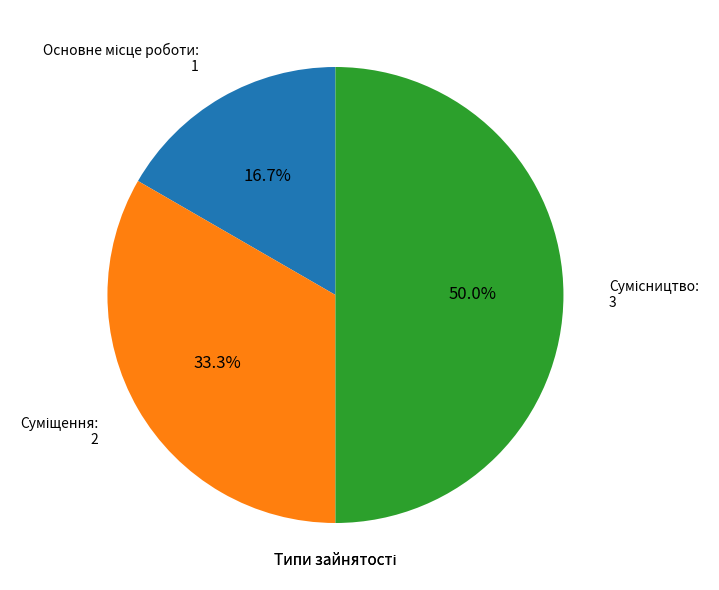

How many slices are in this pie chart?

3